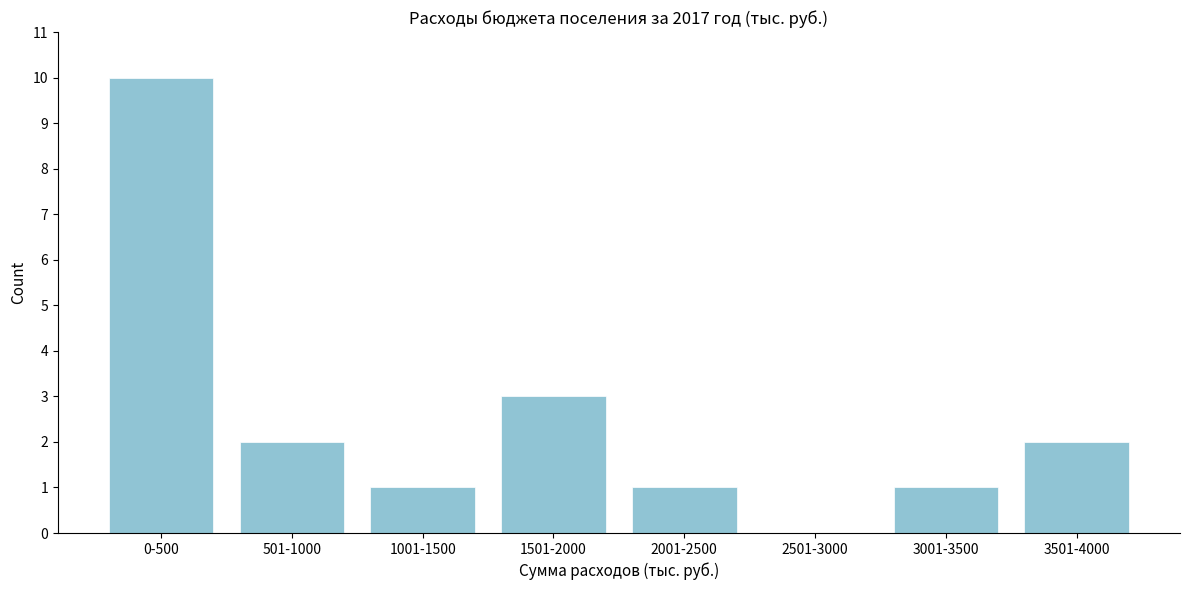

Reading left to right, extract all data points from this chart.

0-500=10	501-1000=2	1001-1500=1	1501-2000=3	2001-2500=1	2501-3000=0	3001-3500=1	3501-4000=2